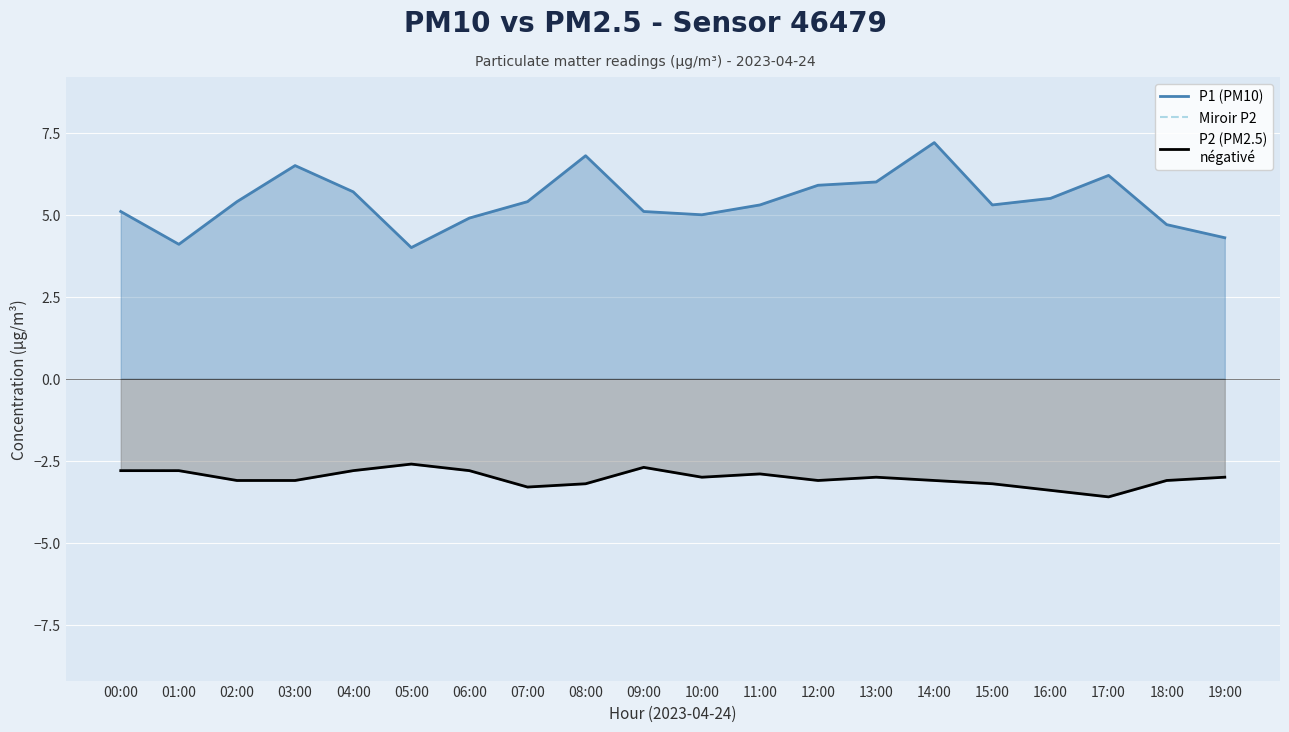

True or false: P1 (PM10) has a value of 5.6 at 01:00.

False